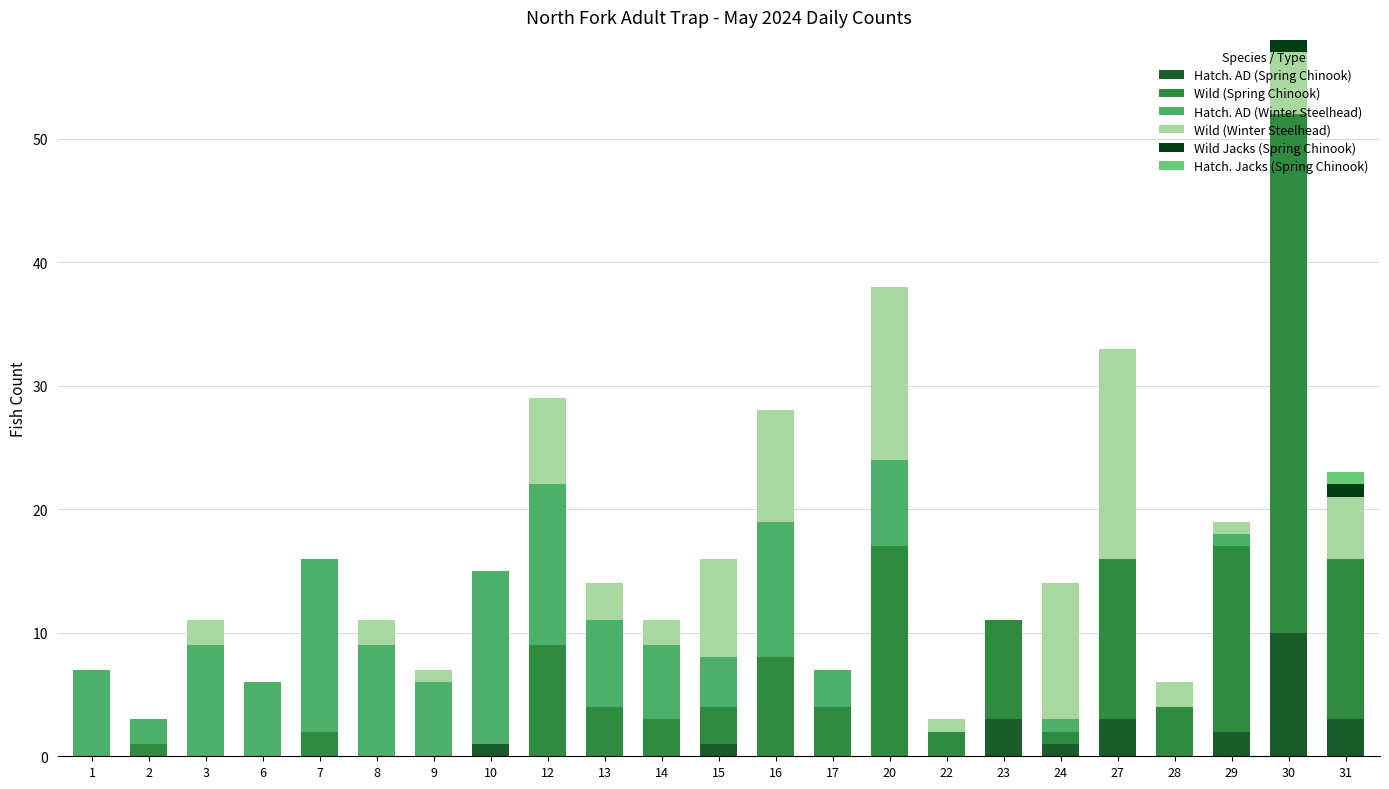

Is it true that Hatch. AD (Spring Chinook) equals 3 at 23?

True